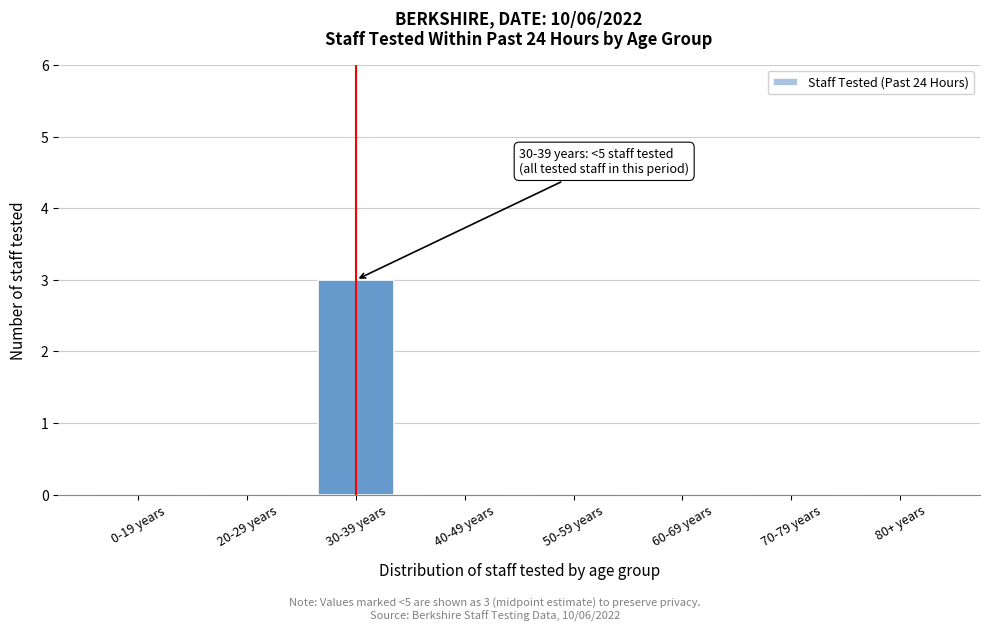

Reading left to right, list all the values displayed in this chart.

0-19 years=0	20-29 years=0	30-39 years=3	40-49 years=0	50-59 years=0	60-69 years=0	70-79 years=0	80+ years=0